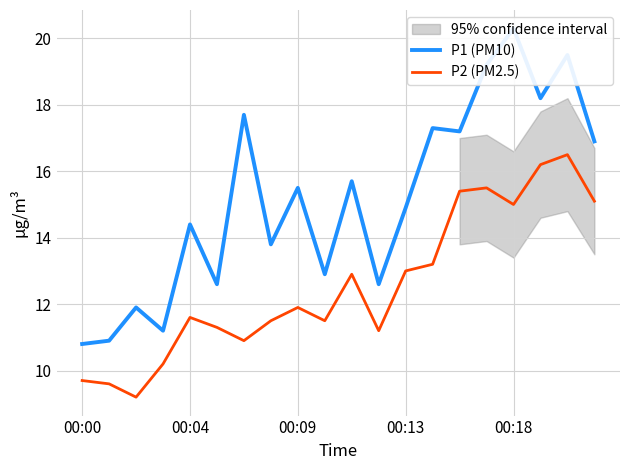

Count the number of categories in the chart.

20